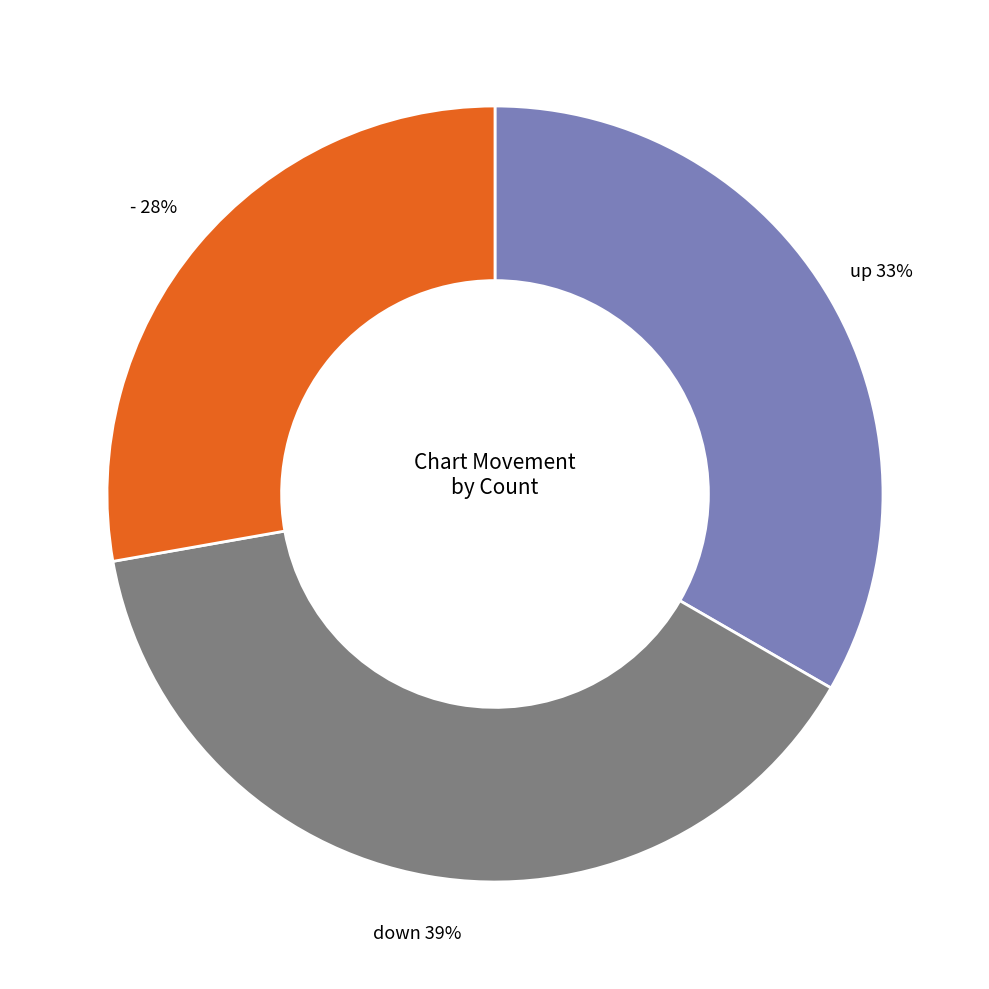

The down slice represents 25% of the pie. True or false?

False